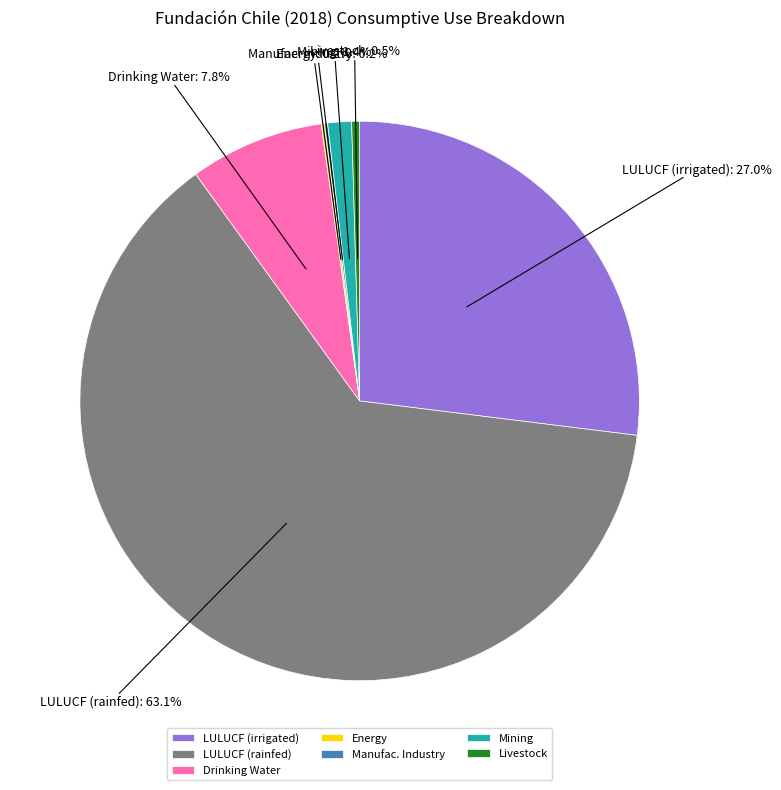

What percentage is NOT represented by Mining?

98.6%